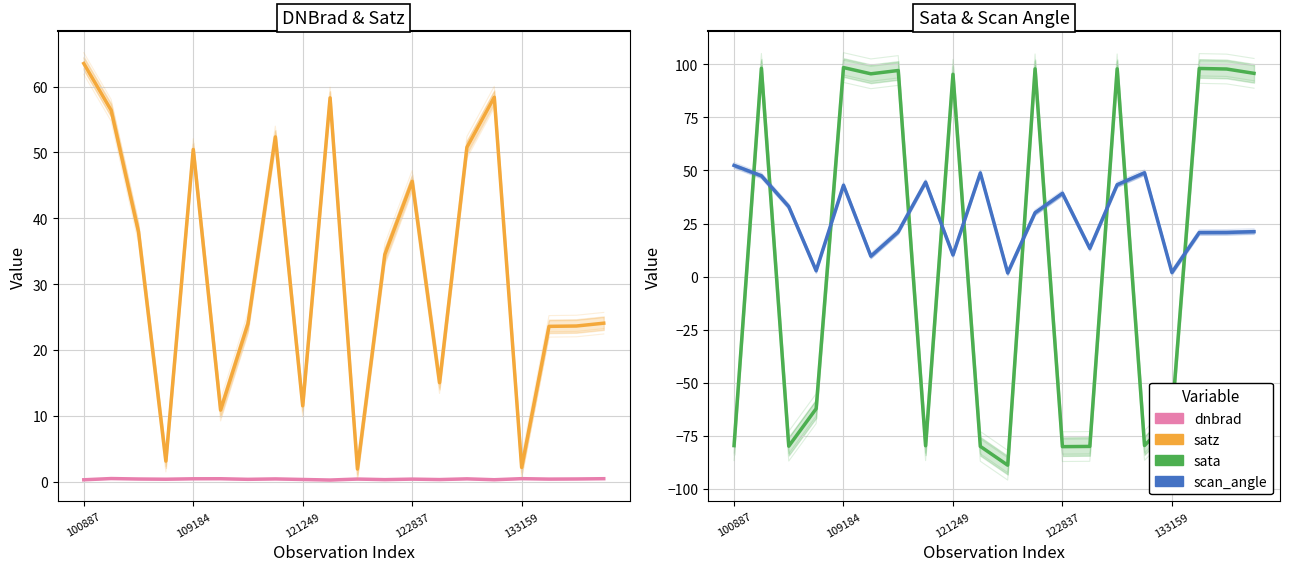

True or false: scan_angle and dnbrad cross at least once.

False